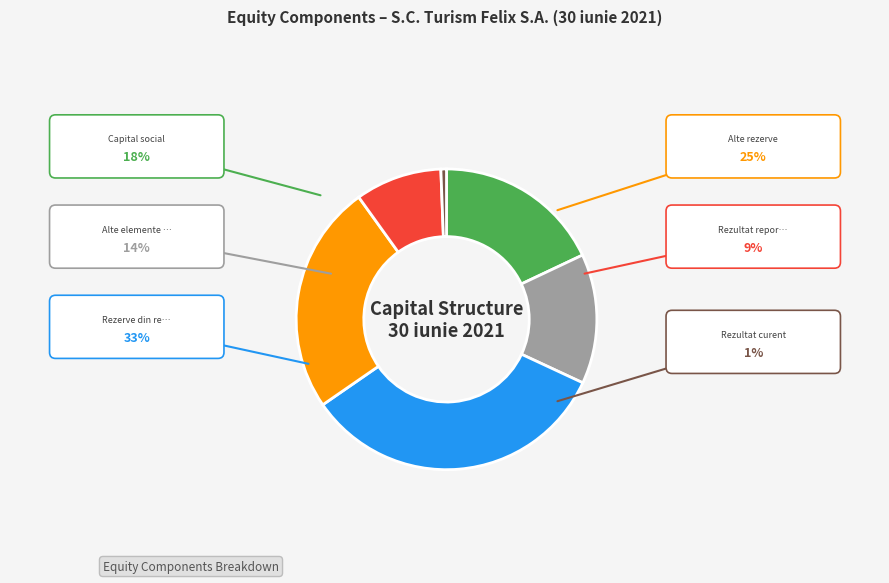

Does any single category account for the majority?

No